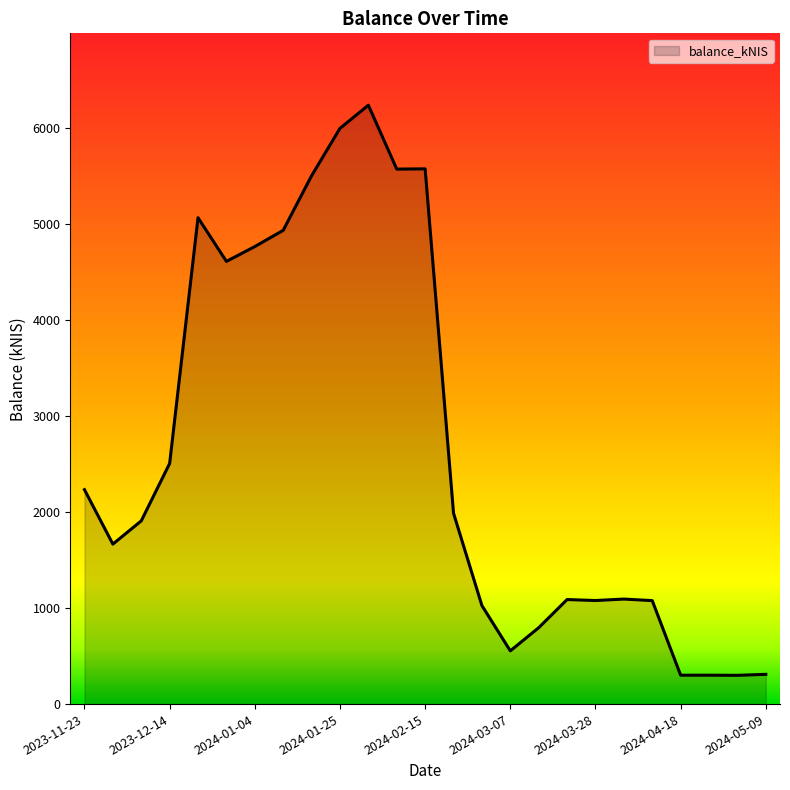

What is the minimum value shown in the chart?

299.4